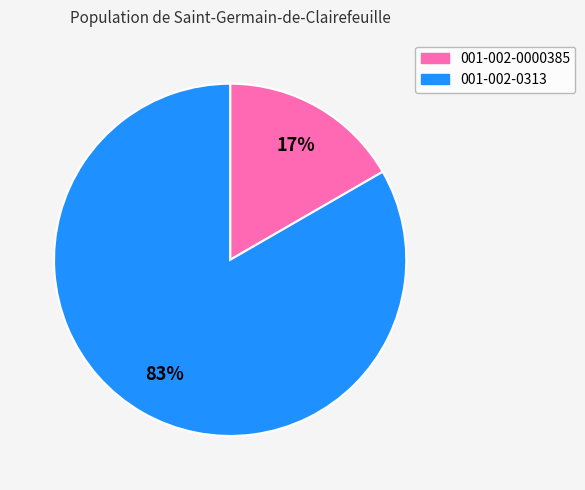

Is it true that 001-002-0000385 is 5% of the pie?

False